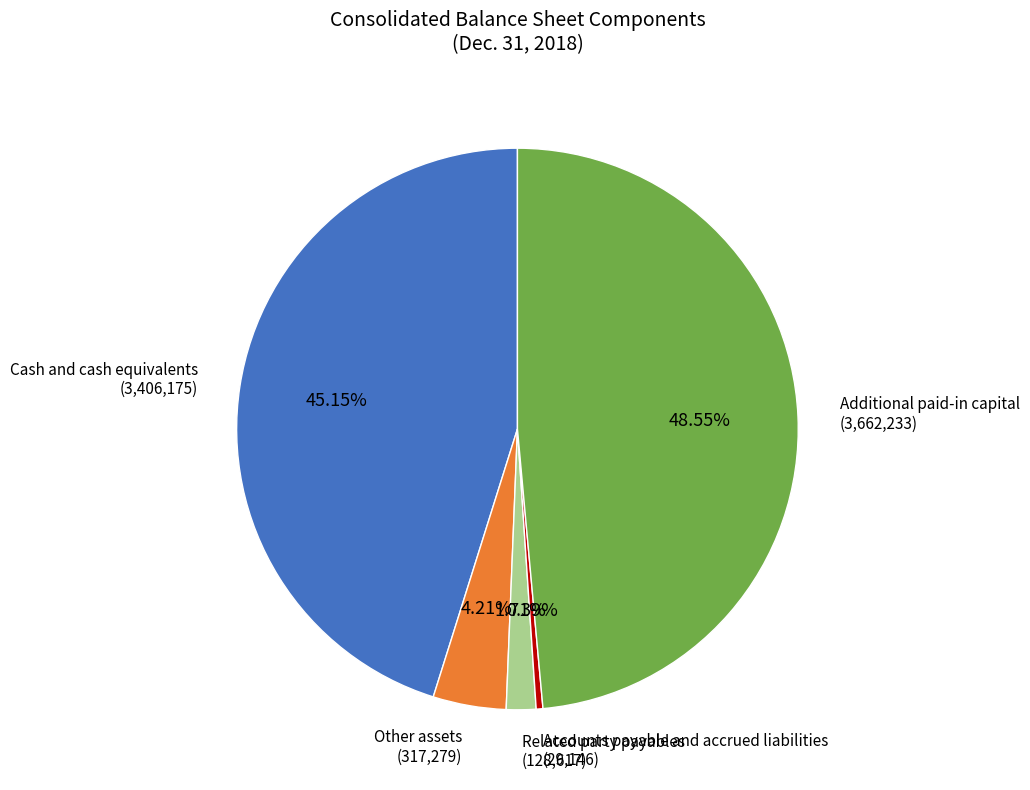

Count the number of slices in the pie.

5